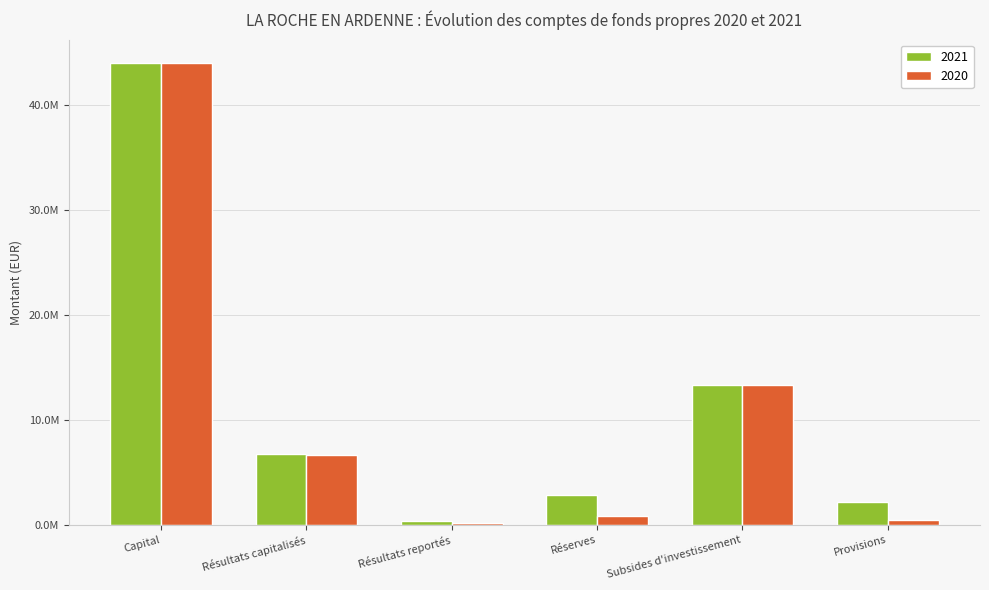

What is the value of the 2020 bar at the 3rd from the left?

137795.4